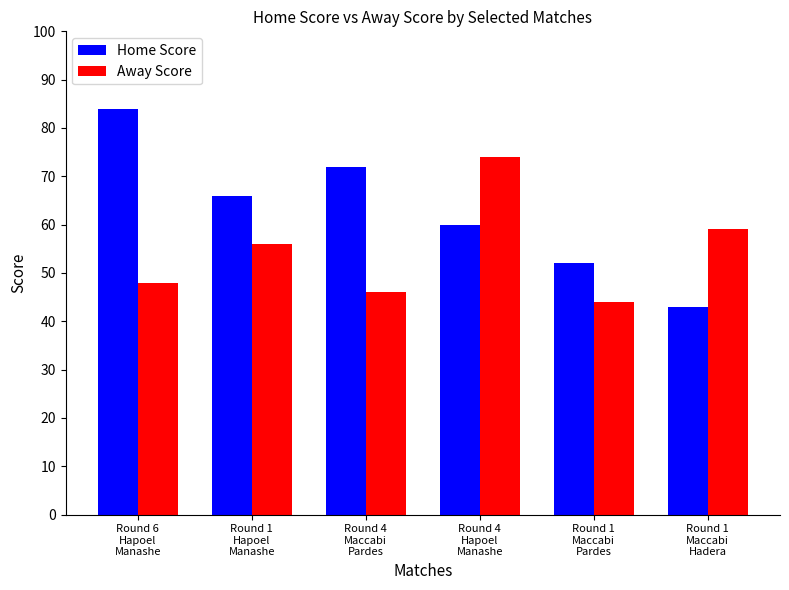

Count the number of categories in the chart.

6